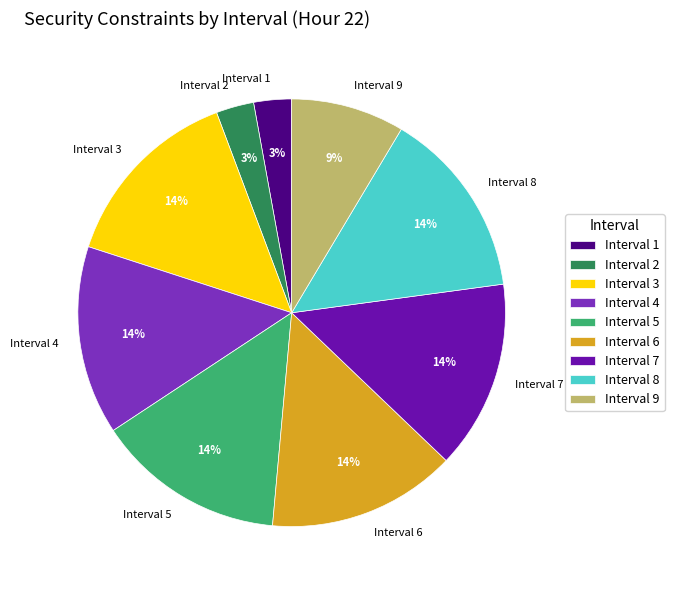

To the nearest percent, what is the difference between the largest and smallest slice percentages?

11%